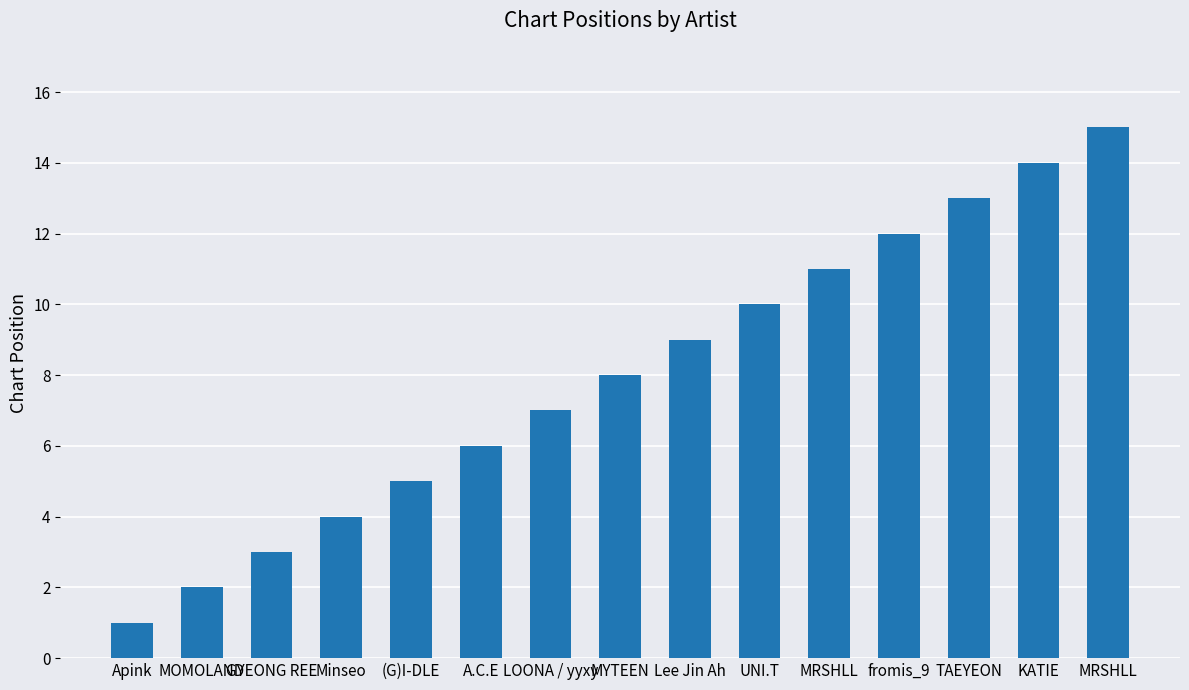

How many bars are there in total?

15